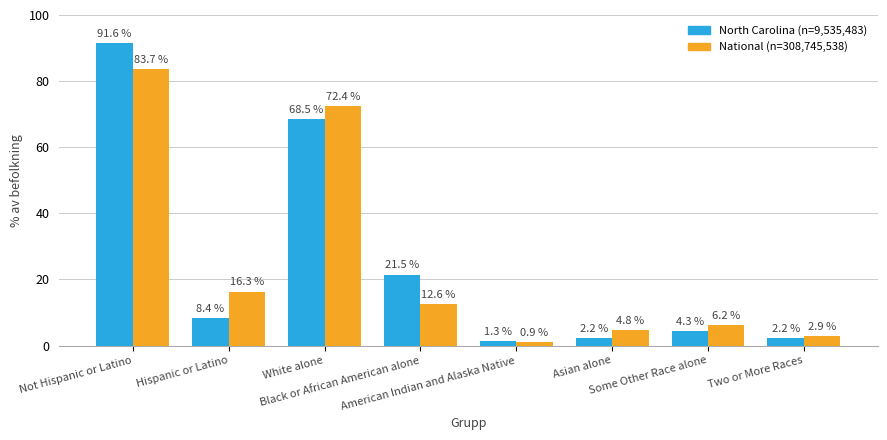

What is the difference between the second highest and second lowest values in the North Carolina (n=9,535,483) series?

66.3